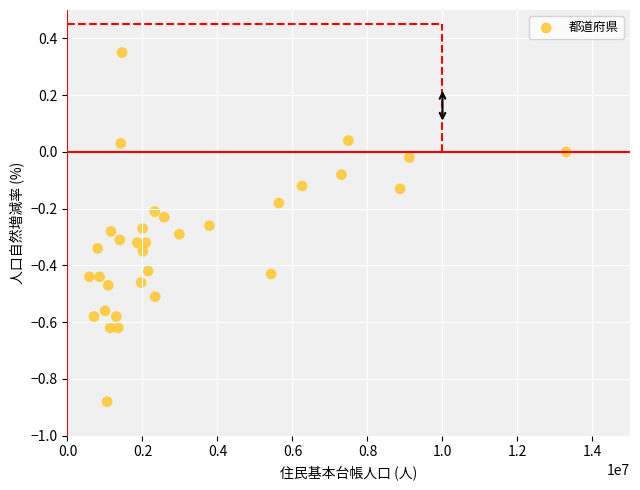

What is the range of X values (max minus min)?

12714234.0